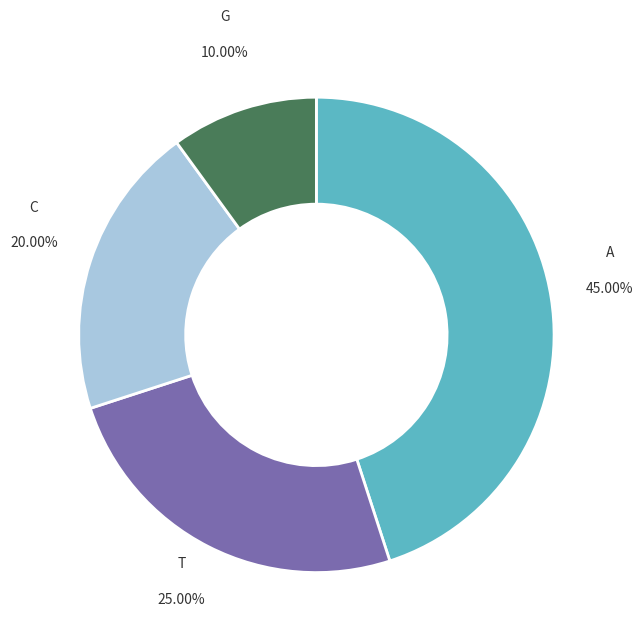

Combined, what portion of the pie is A and C?

65.0%